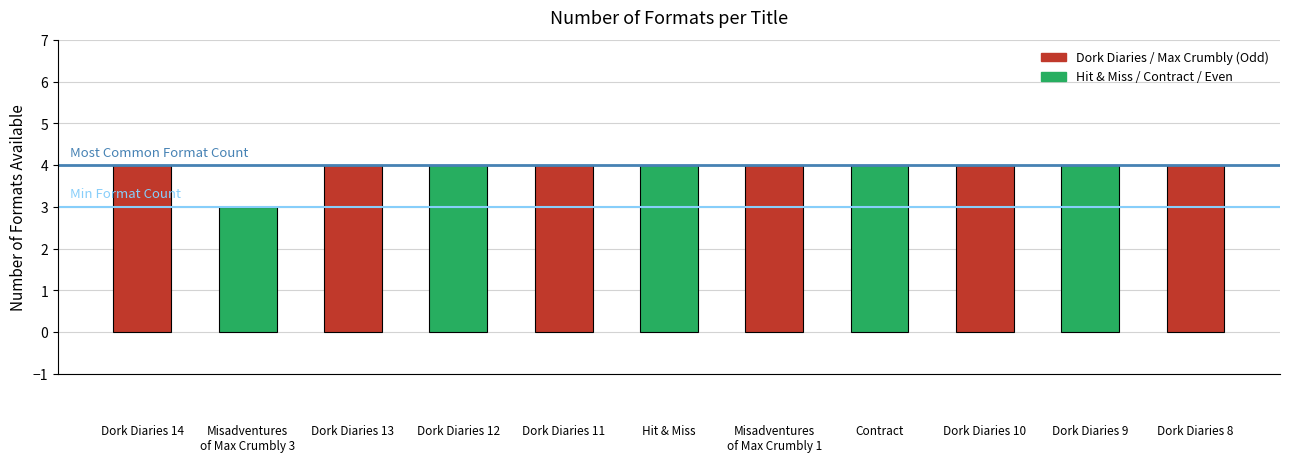

How many bars are there in total?

11